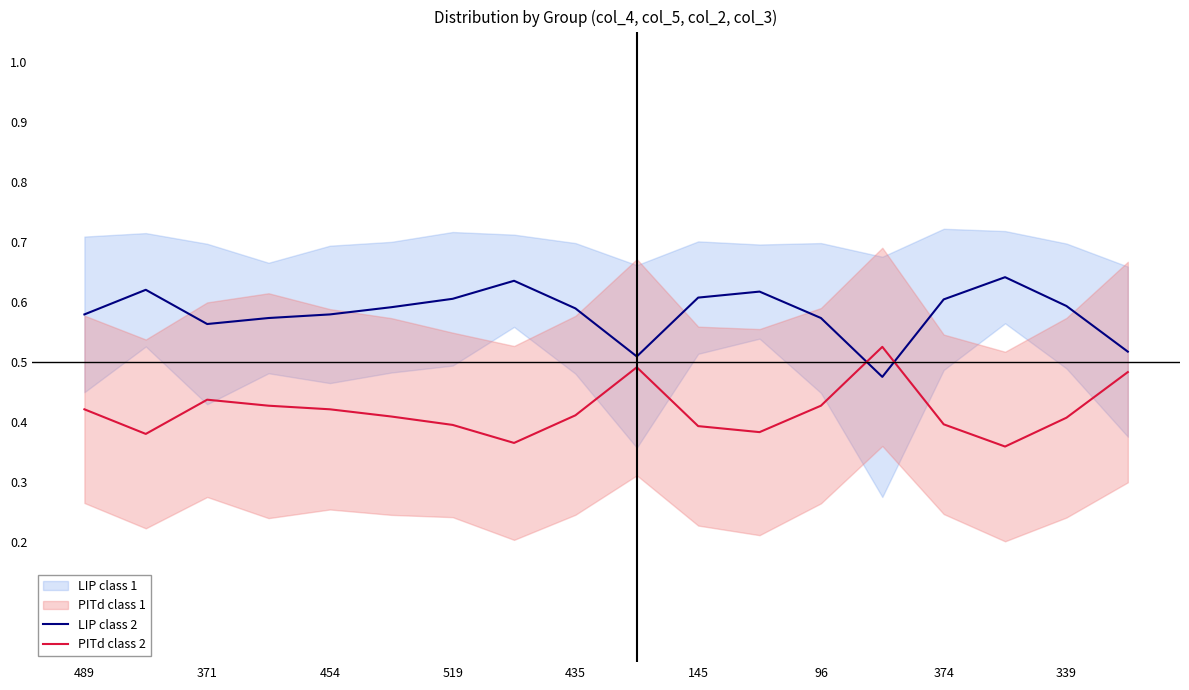

The value of LIP class 2 at 519 is 1.0. True or false?

False